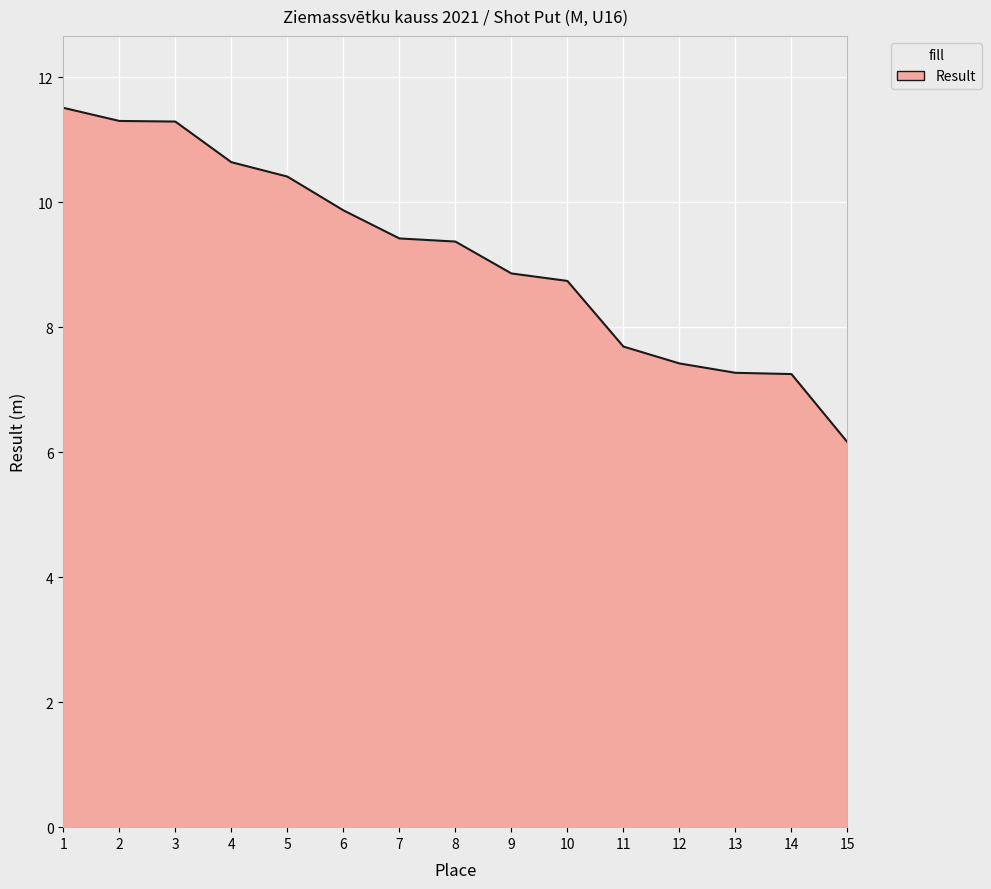

True or false: the data shows 16.0 at 1.

False